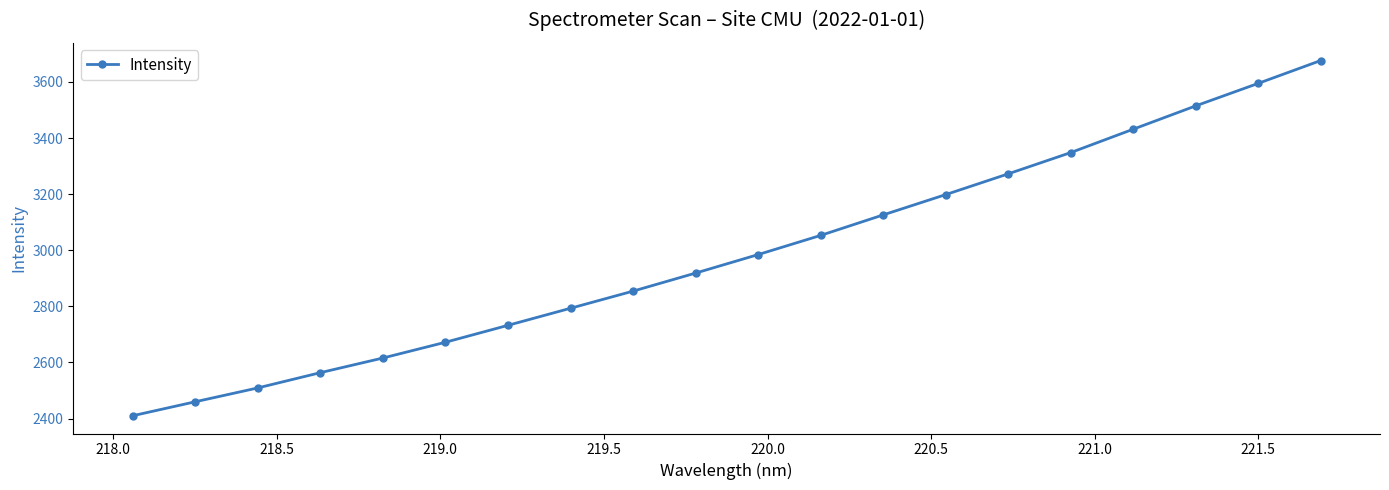

Reading left to right, what are all the values shown in this chart?

2410.1	2459.9	2509.3	2563.7	2615.9	2672.1	2732.5	2793.3	2854.4	2918.7	2984.6	3053.0	3126.0	3198.4	3272.4	3348.1	3431.5	3514.6	3594.7	3676.1